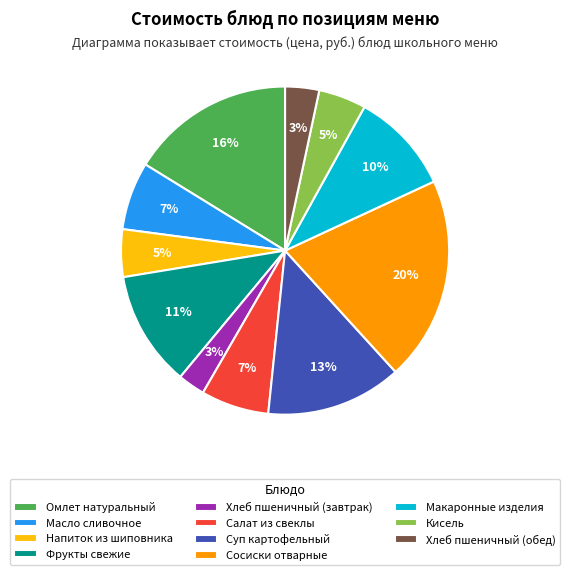

What is the ratio of the value at Напиток из шиповника to the value at Кисель?

1.0